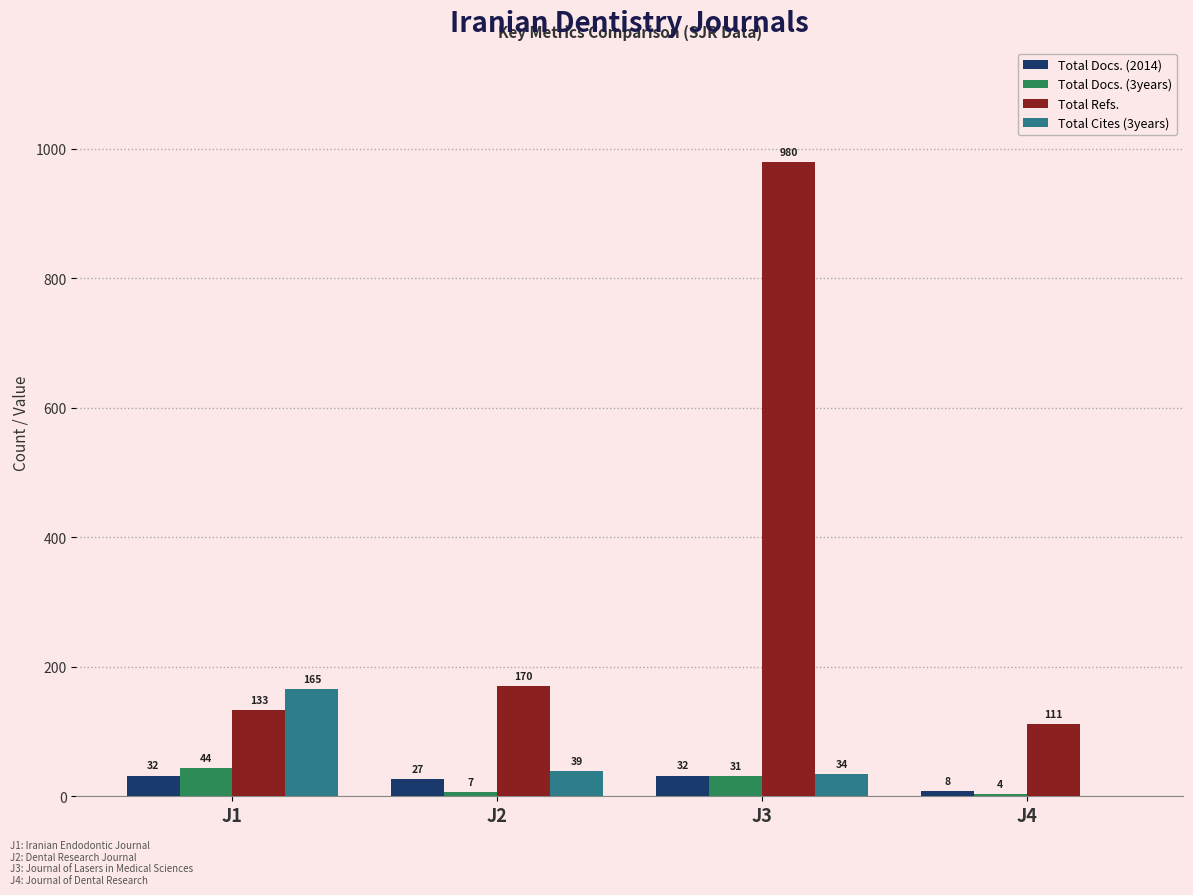

How many groups of bars are there?

4